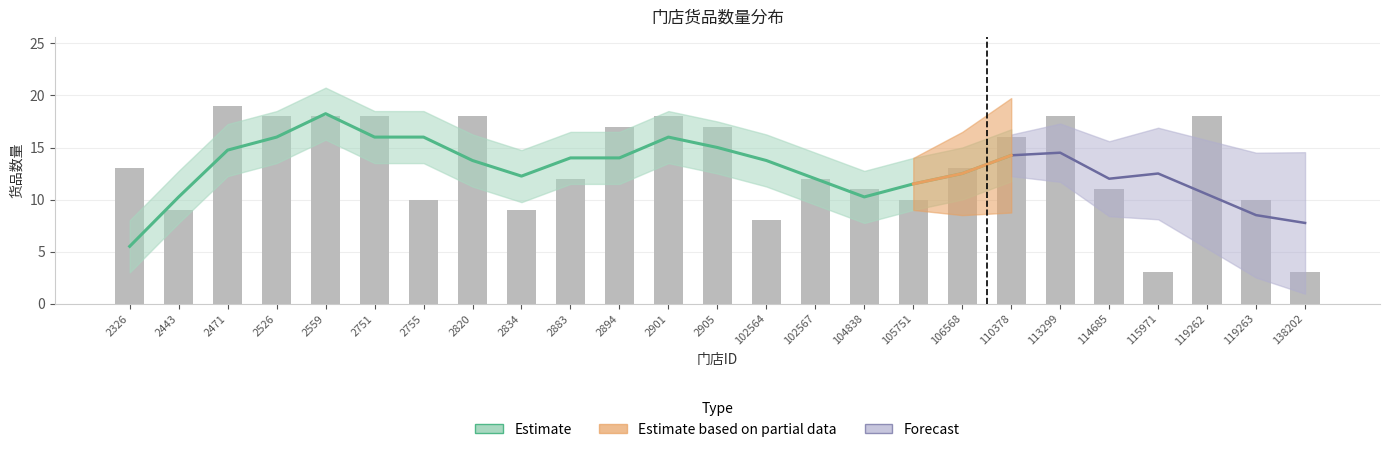

What is the value of the 2nd bar from the left?

9